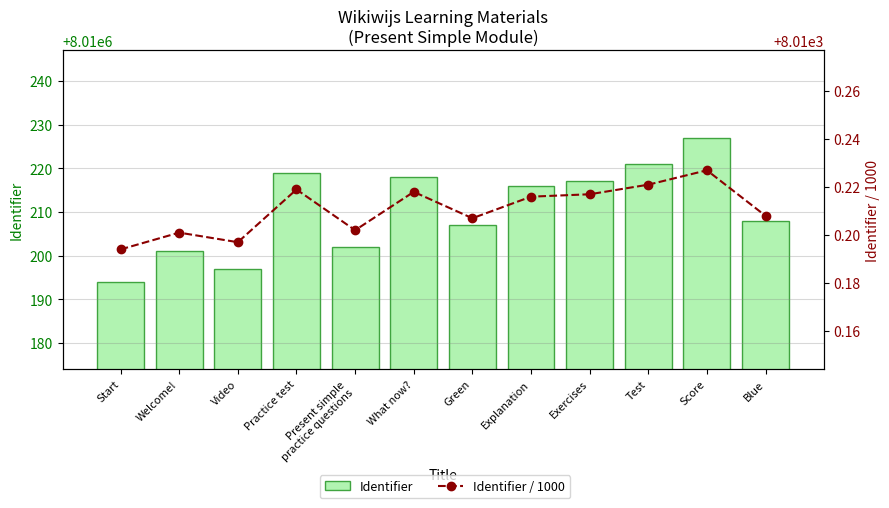

Where is Identifier / 1000 nearest to the value 8010?

Start